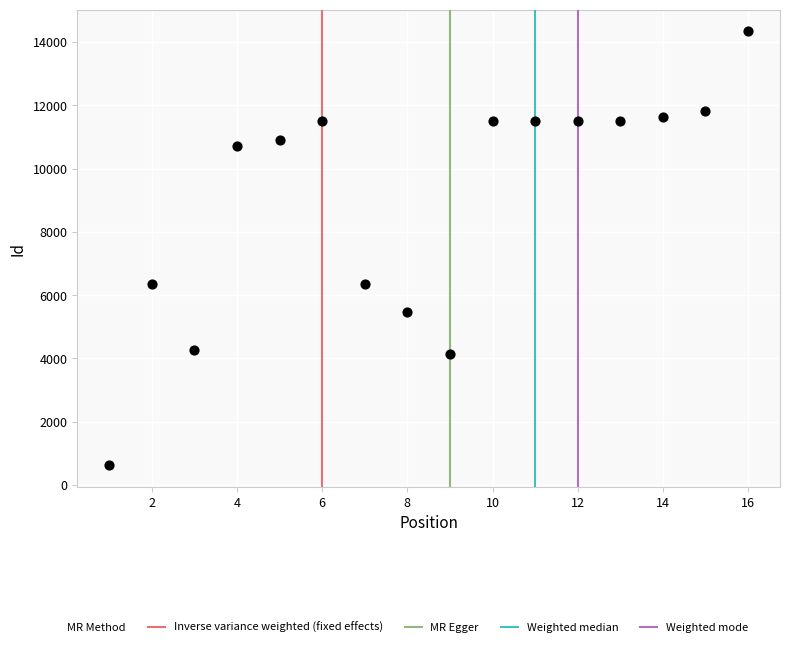

What is the range of Y values (max minus min)?

13704